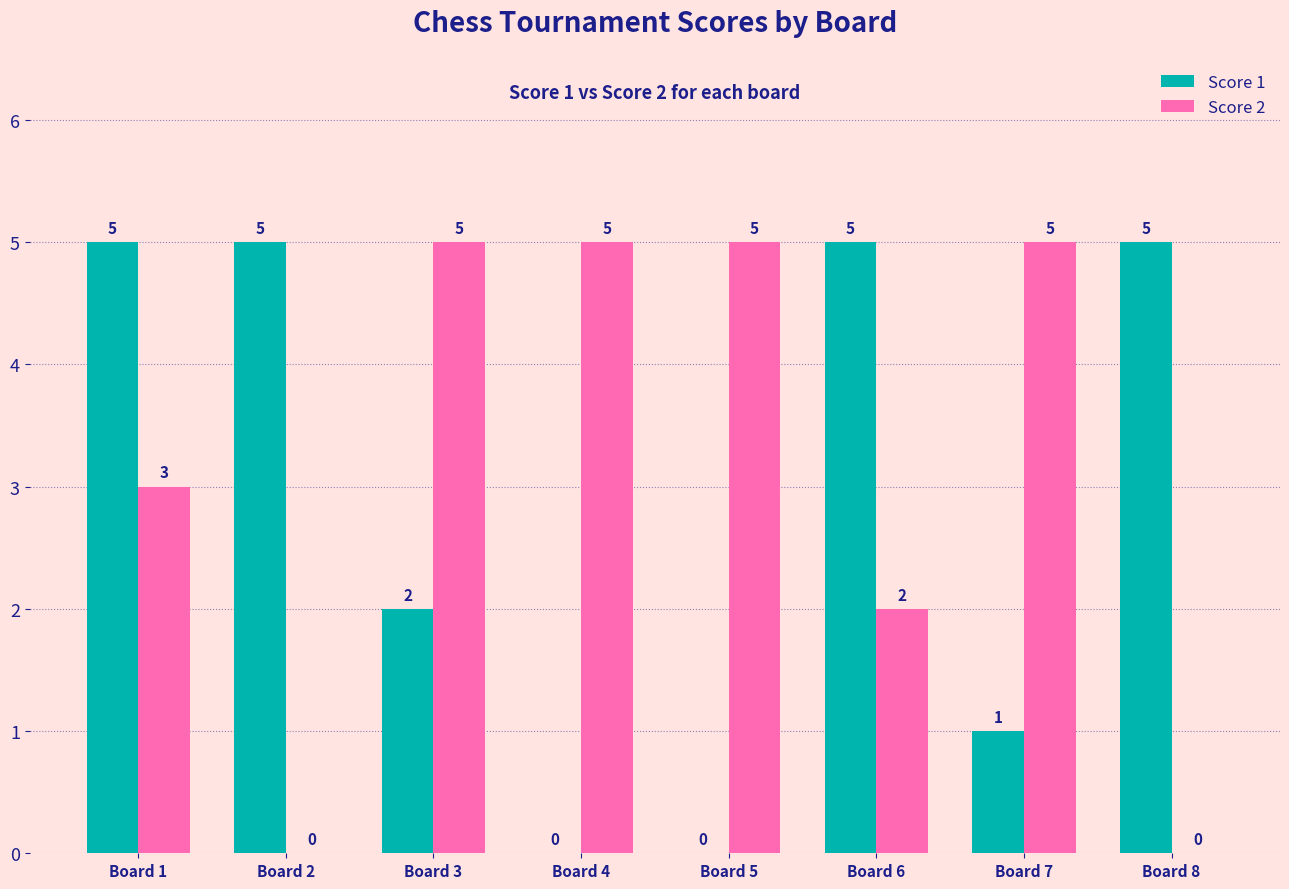

Is the value of Score 2 at Board 6 greater than the value of Score 1 at Board 4?

Yes